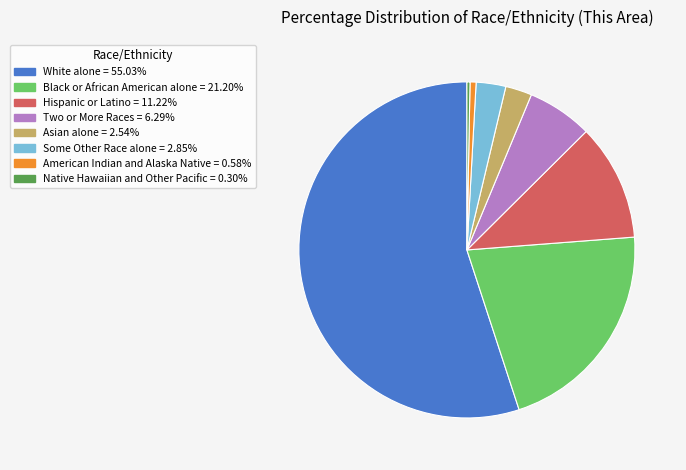

What is the largest slice in the pie chart?

White alone